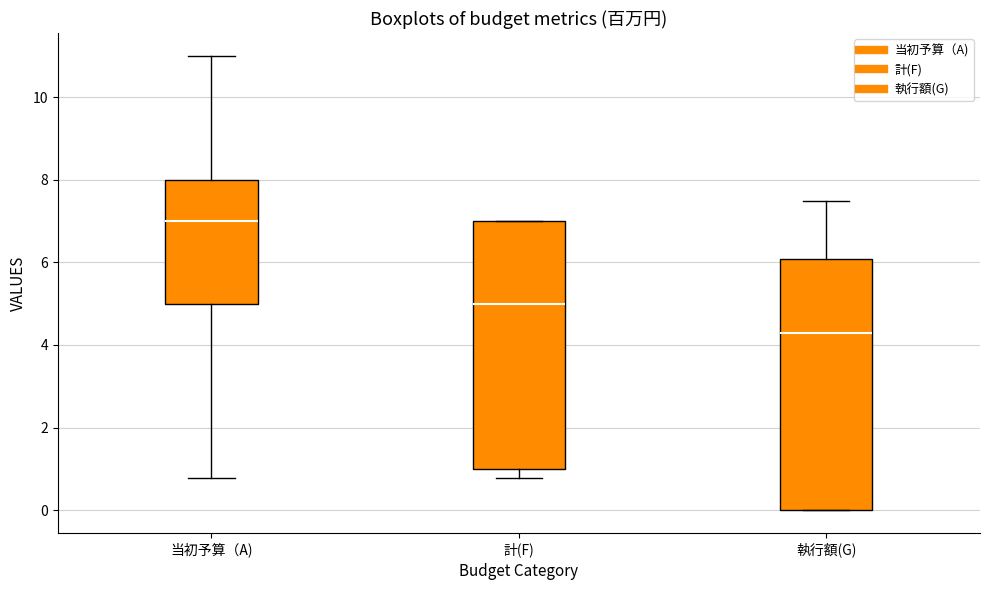

Reading left to right, read every box against the y-axis: the position of its median line, the range the box covers, and the ends of its whiskers. The values are not printed on the chart, so give them approximately, as read against the axis.

当初予算（A): median 7.0, box 5.0 to 8.0, whiskers 0.8 to 11.0
計(F): median 5.0, box 1.0 to 7.0, whiskers 0.8 to 7.0
執行額(G): median 4.2, box 0.0 to 6.0, whiskers 0.0 to 7.4